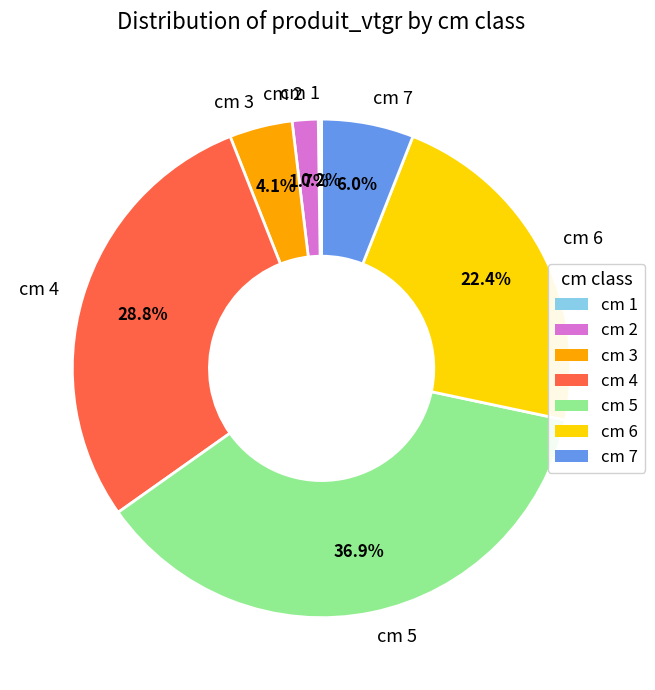

Between cm 4 and cm 6, which is larger?

cm 4